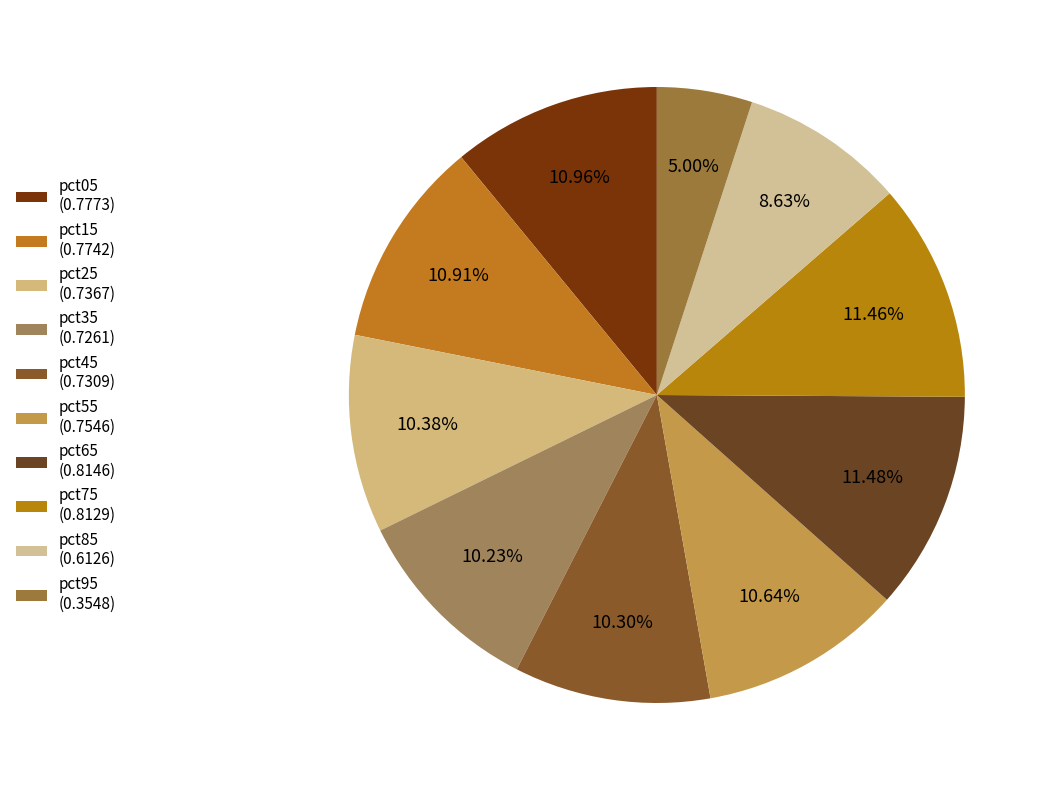

True or false: pct75 accounts for 11% of the total.

True